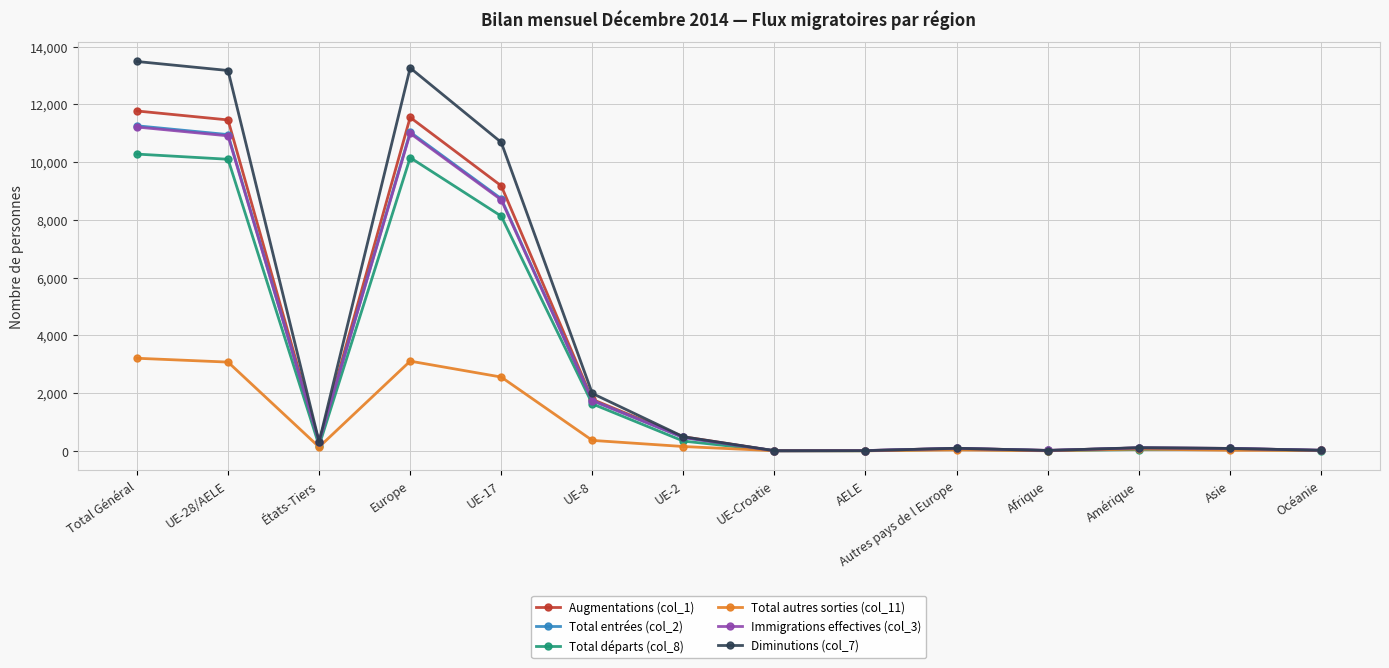

What is the difference between the maximum and minimum values in the Total entrées (col_2) series?

11252